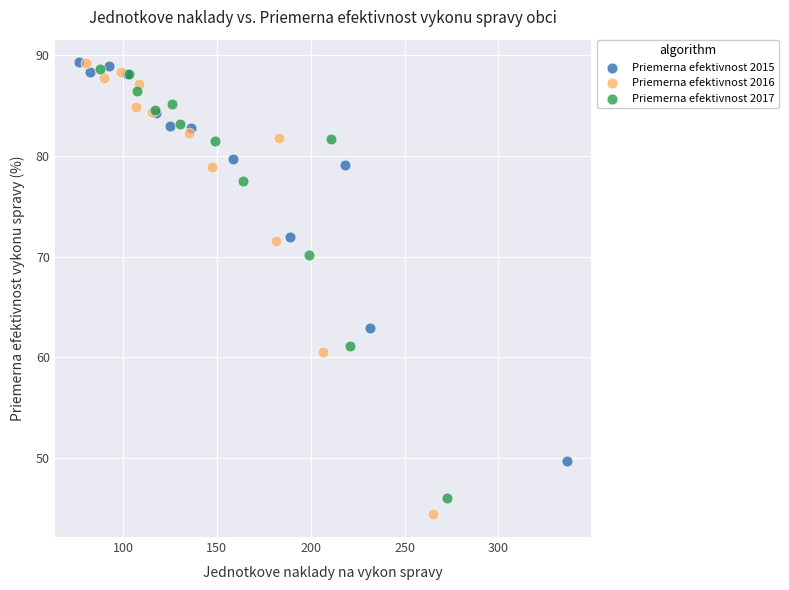

What are all the series names shown in the legend?

Priemerna efektivnost 2015, Priemerna efektivnost 2016, Priemerna efektivnost 2017